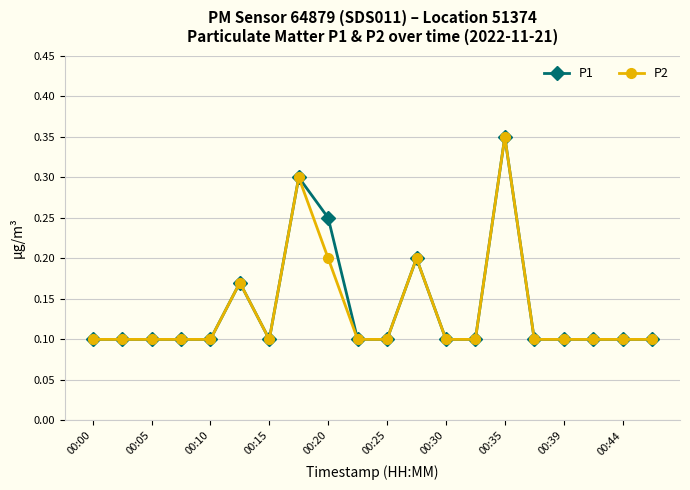

At how many categories does at least one series exceed 0?

20